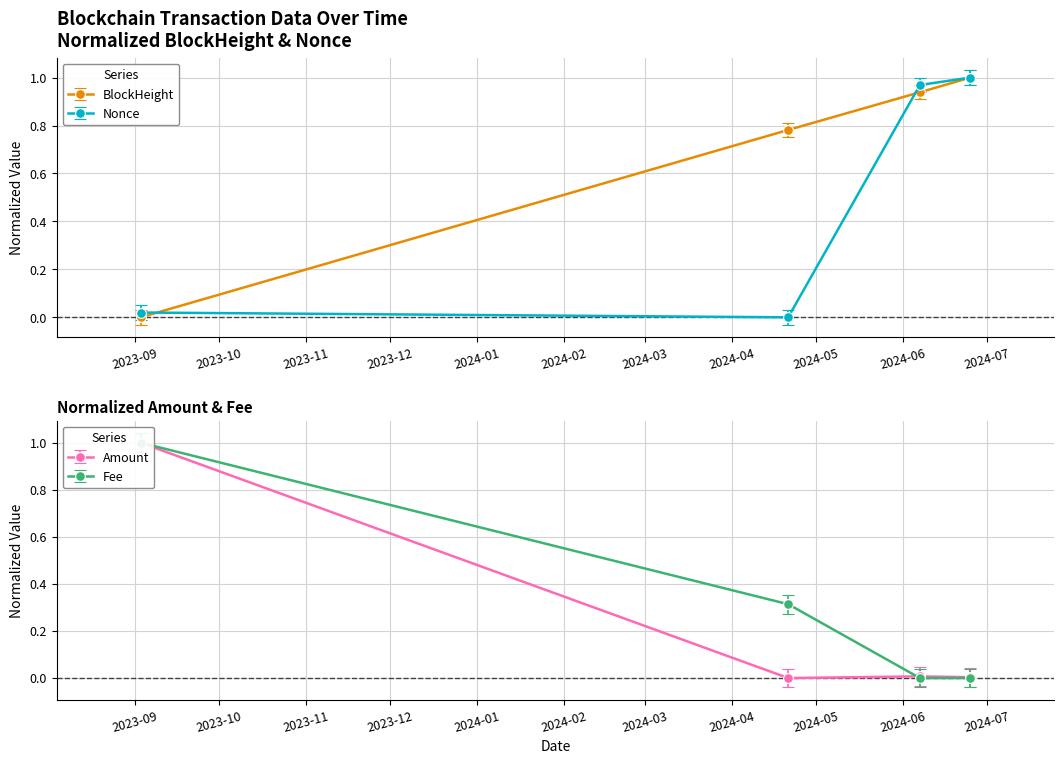

What is the difference between the Fee values at 2024-06-25 and 2024-04-21?

0.3